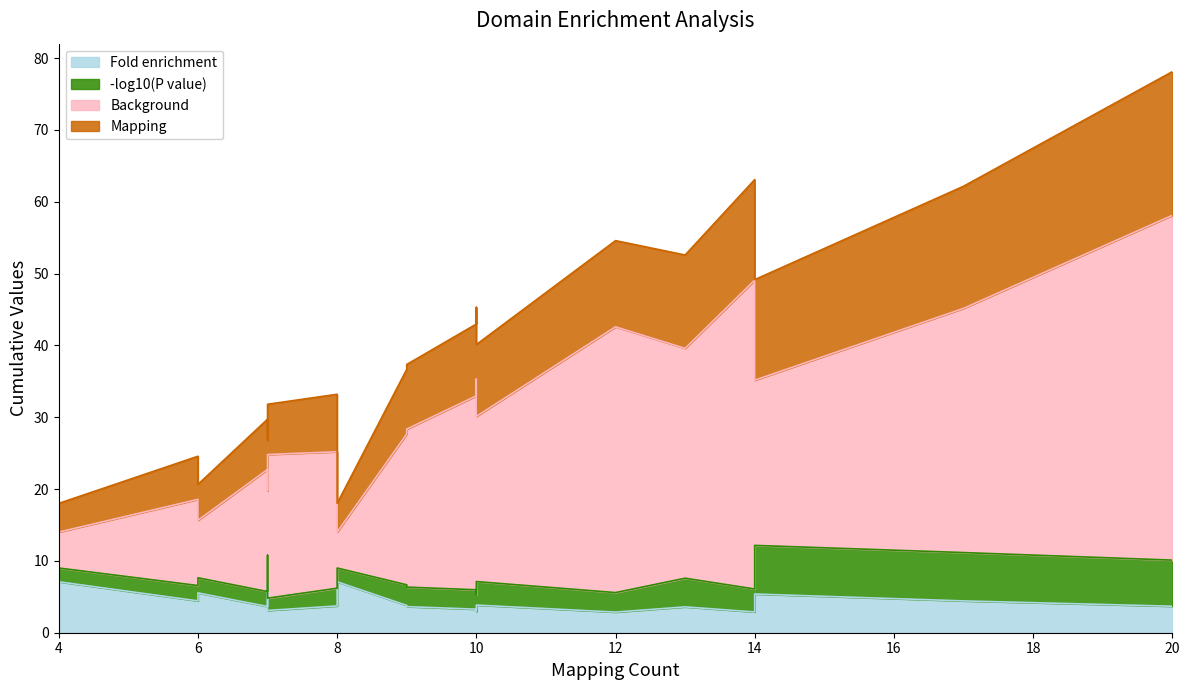

How many interior local peaks does the Background series have?

5